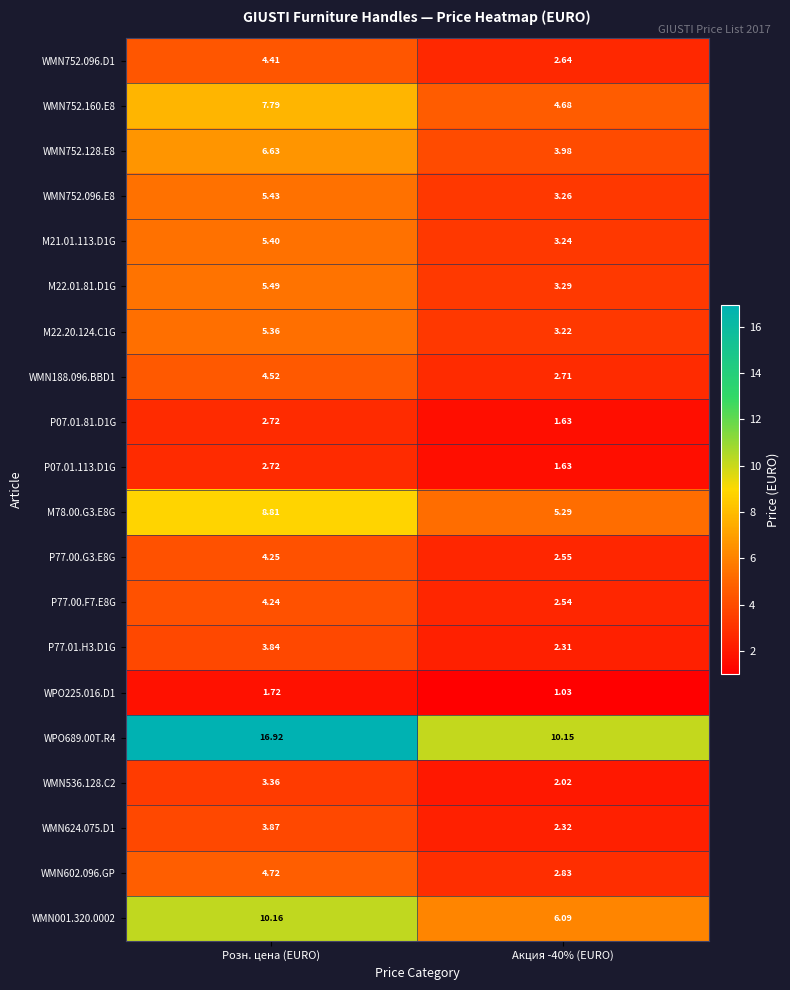

At which label does M21.01.113.D1G reach its peak?

Розн. цена (EURO)